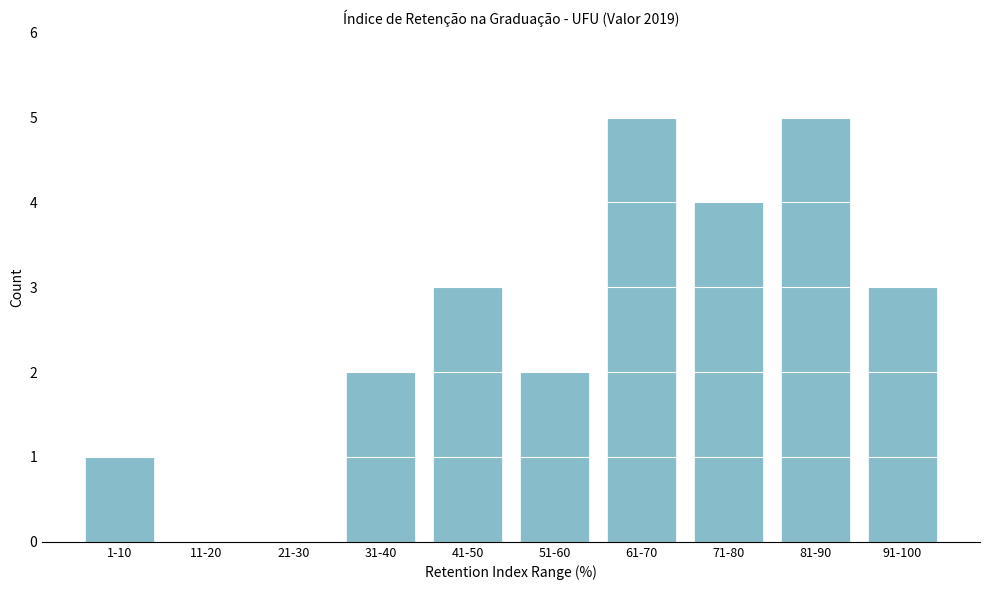

Reading left to right, transcribe all the data shown in this chart.

1-10=1	11-20=0	21-30=0	31-40=2	41-50=3	51-60=2	61-70=5	71-80=4	81-90=5	91-100=3